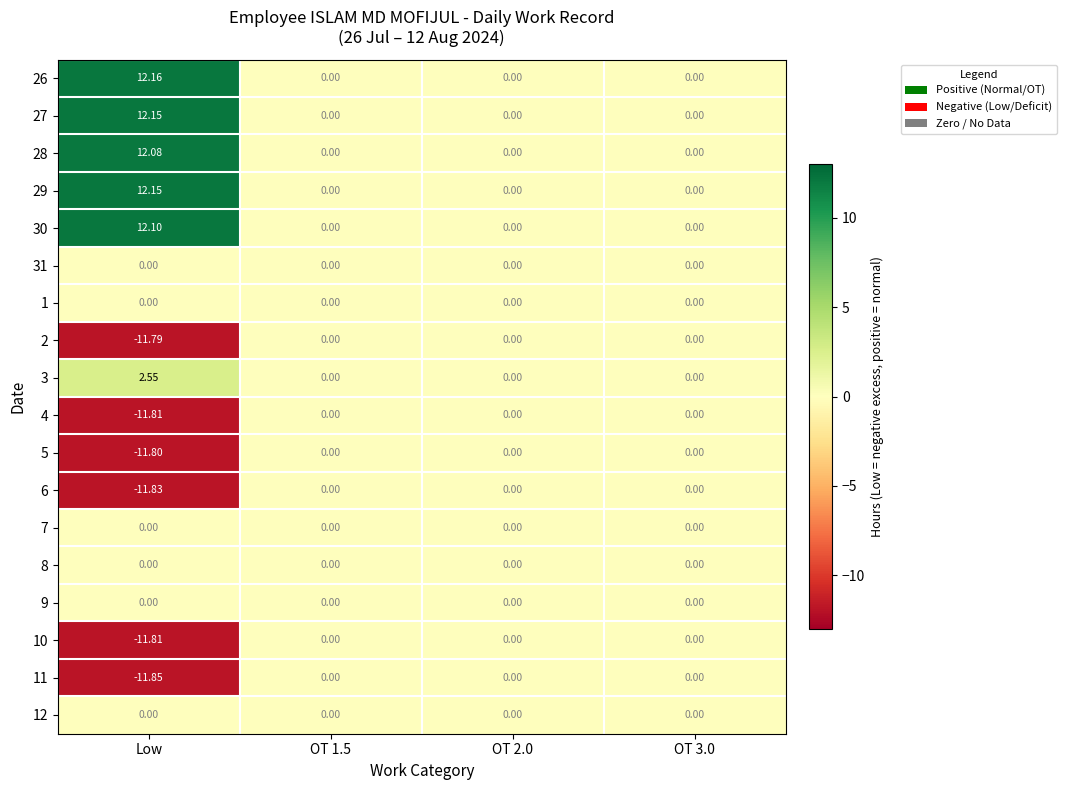

Which category has the lowest value in the 10 series?

Low